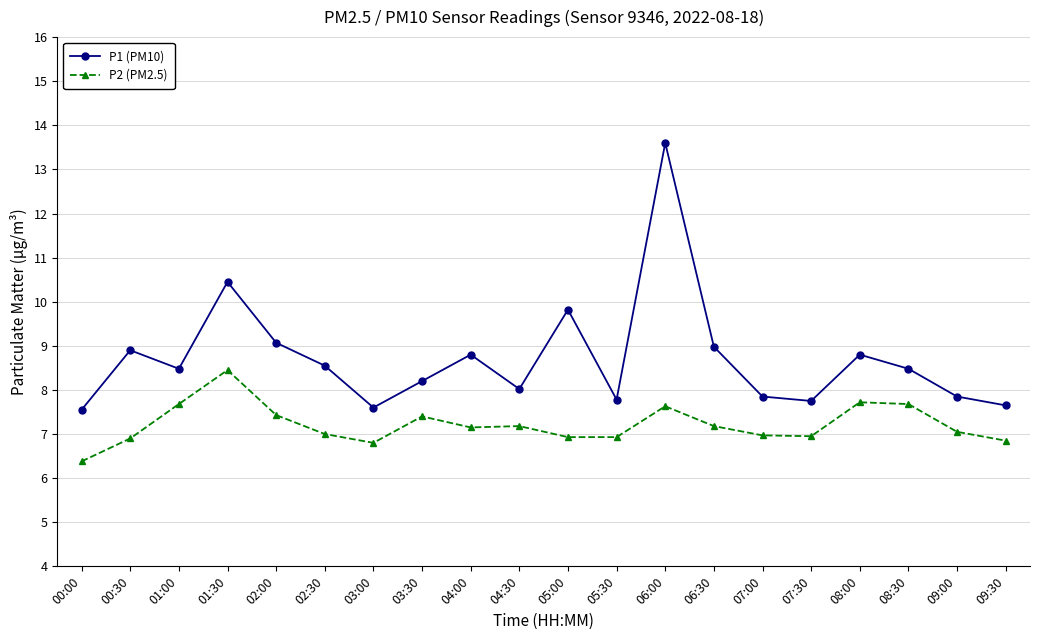

True or false: P2 (PM2.5) and P1 (PM10) intersect in this chart.

False